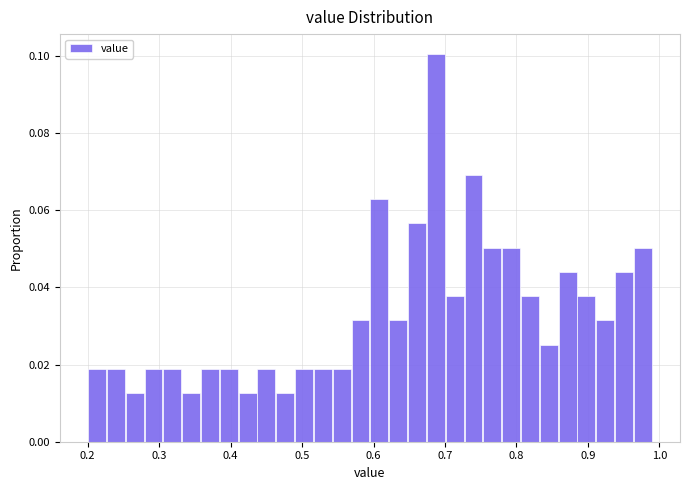

Around what value on the x-axis is the tallest bar? Give the approximate position of its centre, as read against the axis.

0.69